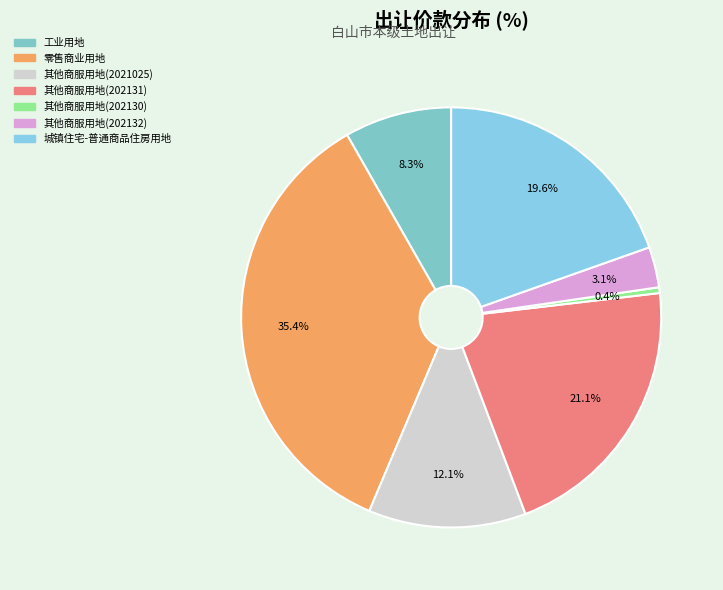

Do 零售商业用地 and 其他商服用地(202130) together represent more than half of the pie?

No